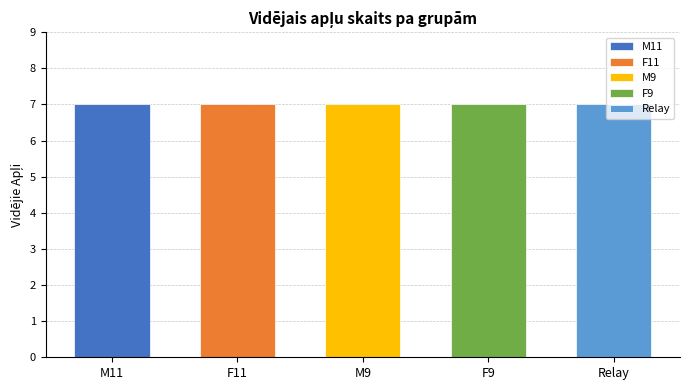

Rank the series at count from highest to lowest value.

M11, F11, M9, Relay, F9